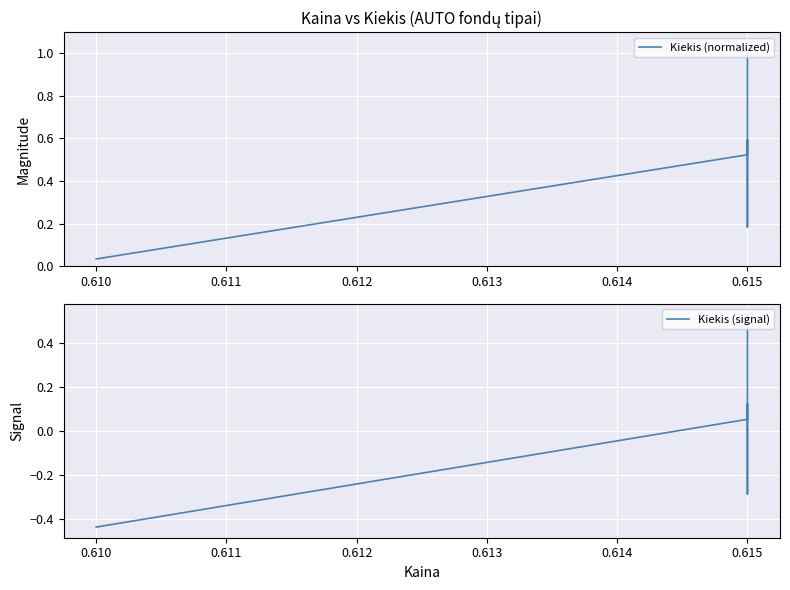

Is it true that Kiekis (normalized) equals 0.9 at 0.615?

False